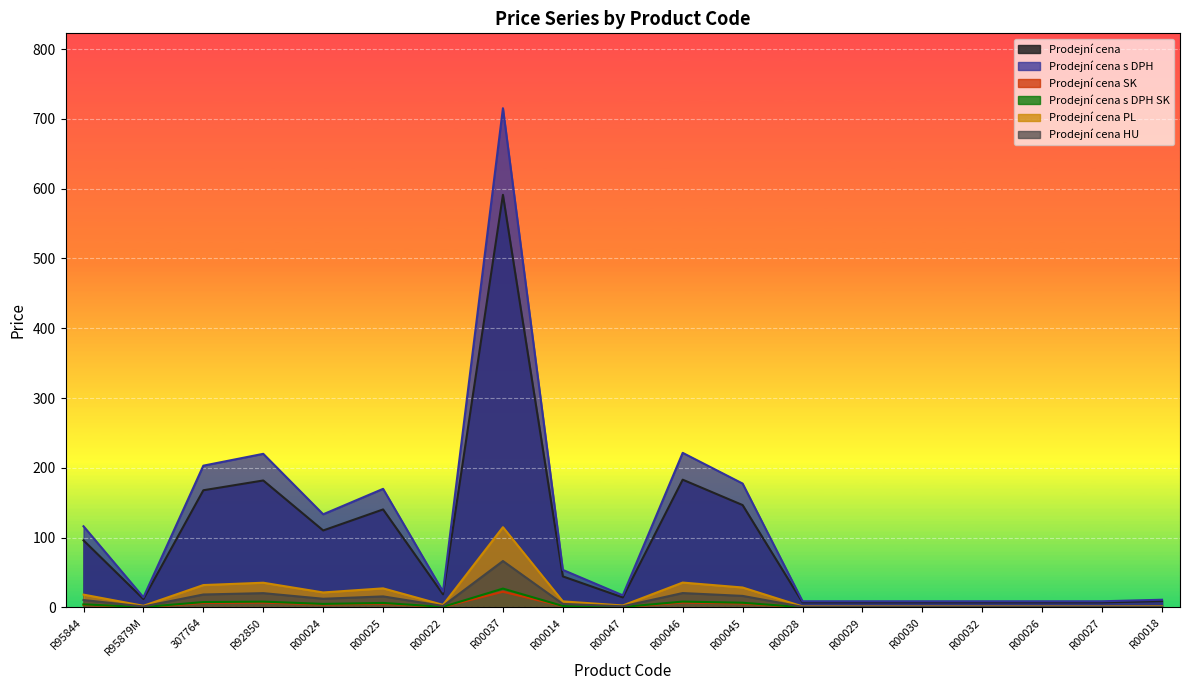

At R00045, list the series in order from largest to smallest.

Prodejní cena s DPH, Prodejní cena, Prodejní cena PL, Prodejní cena HU, Prodejní cena s DPH SK, Prodejní cena SK